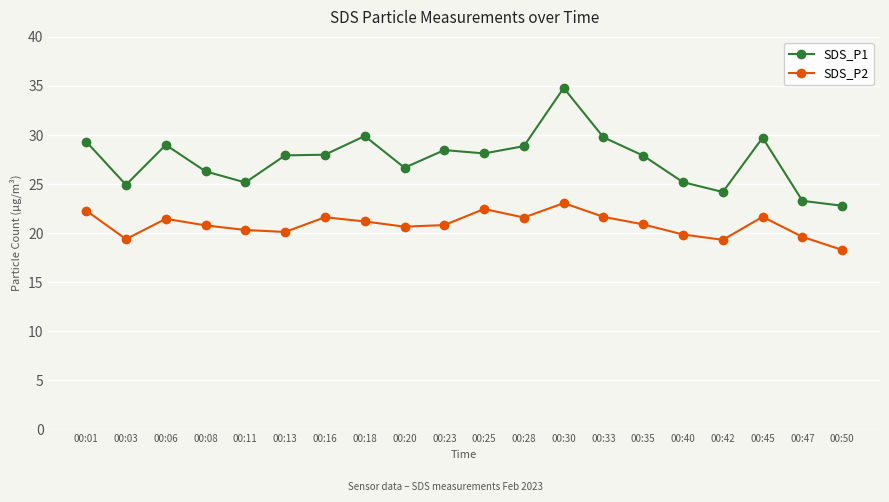

At how many categories does at least one series exceed 27?

12